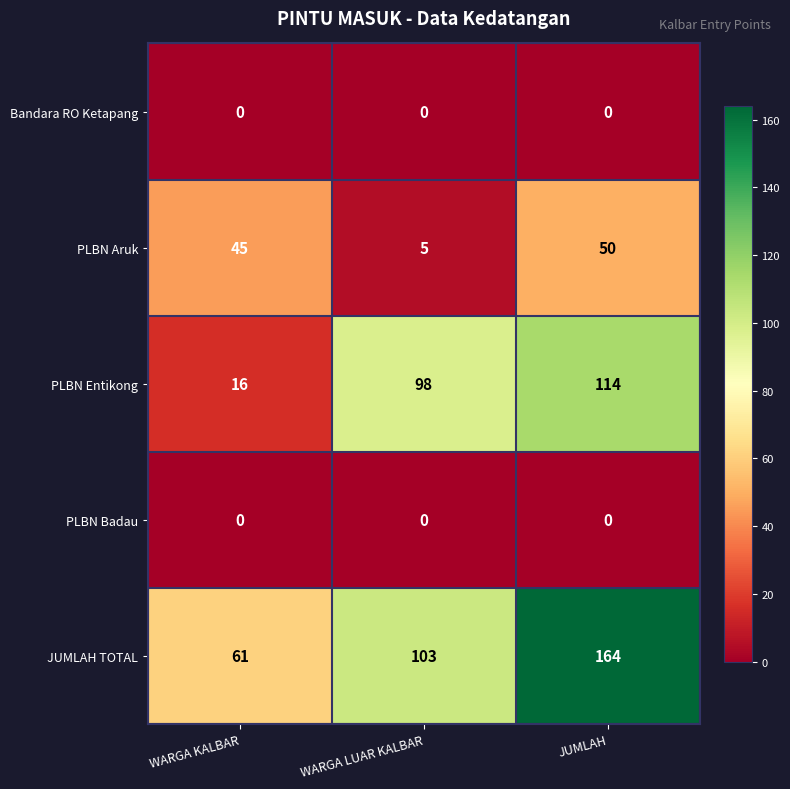

Which series has the widest spread of values?

JUMLAH TOTAL